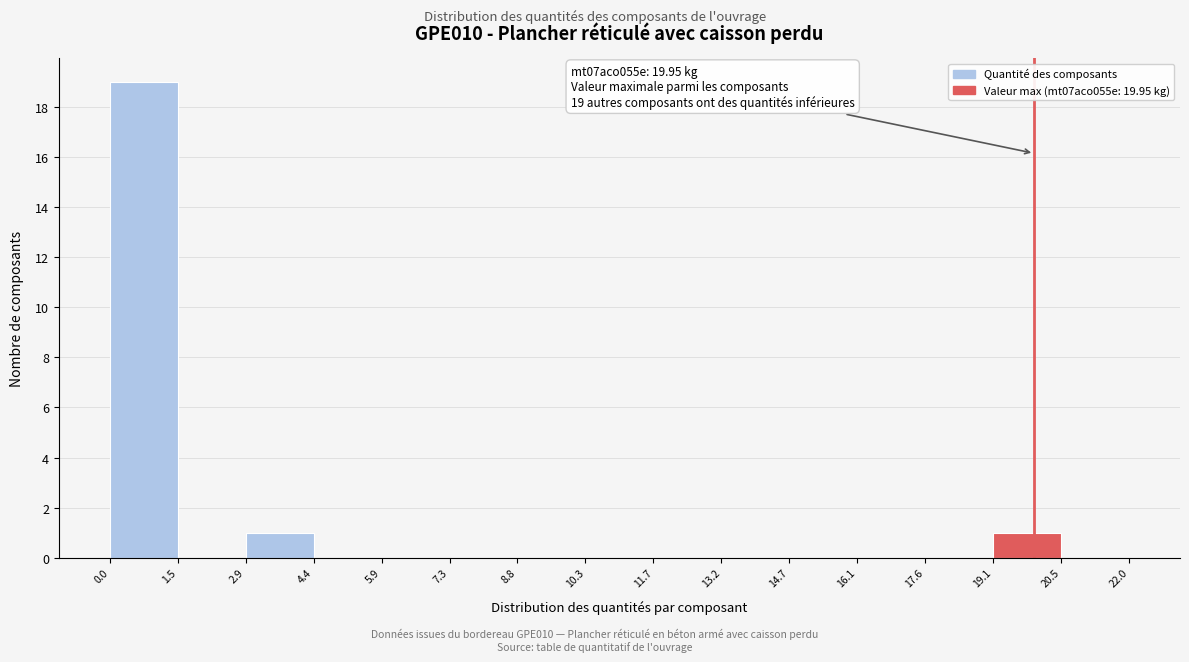

Over which range of the x-axis is the bar tallest?

0.0 to 1.5